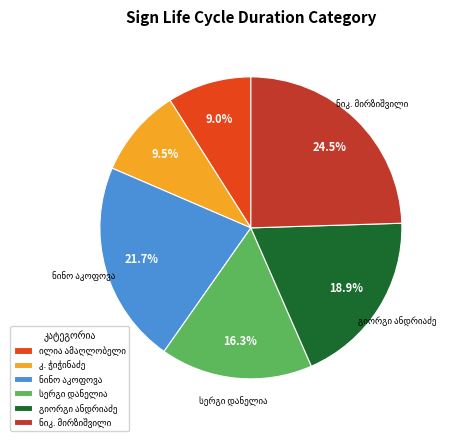

Does any single category account for the majority?

No